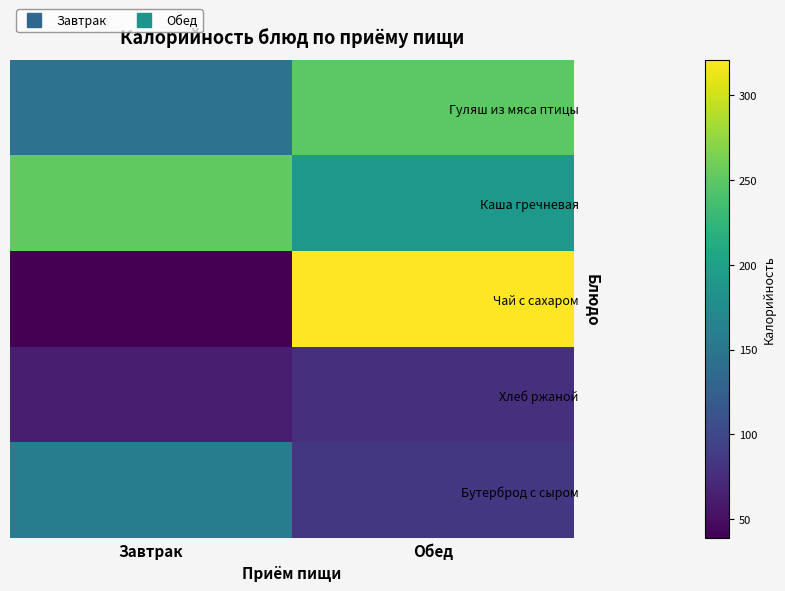

At which category does the chart reach its peak across all series?

Обед